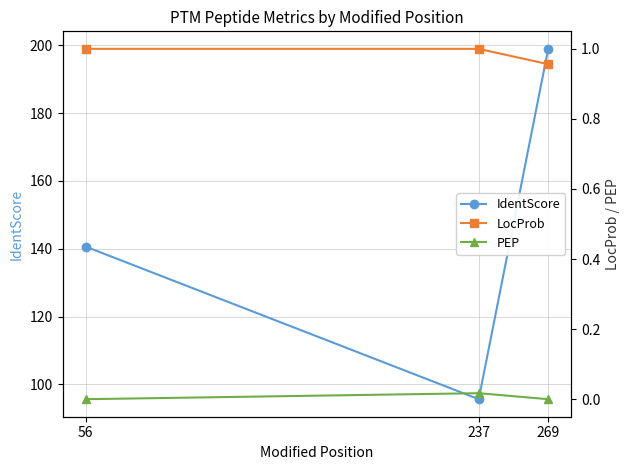

Reading left to right, list all the values displayed in this chart.

IdentScore: 140.6	95.6	199.0
LocProb: 1.0	1.0	1.0
PEP: 0.0	0.0	0.0